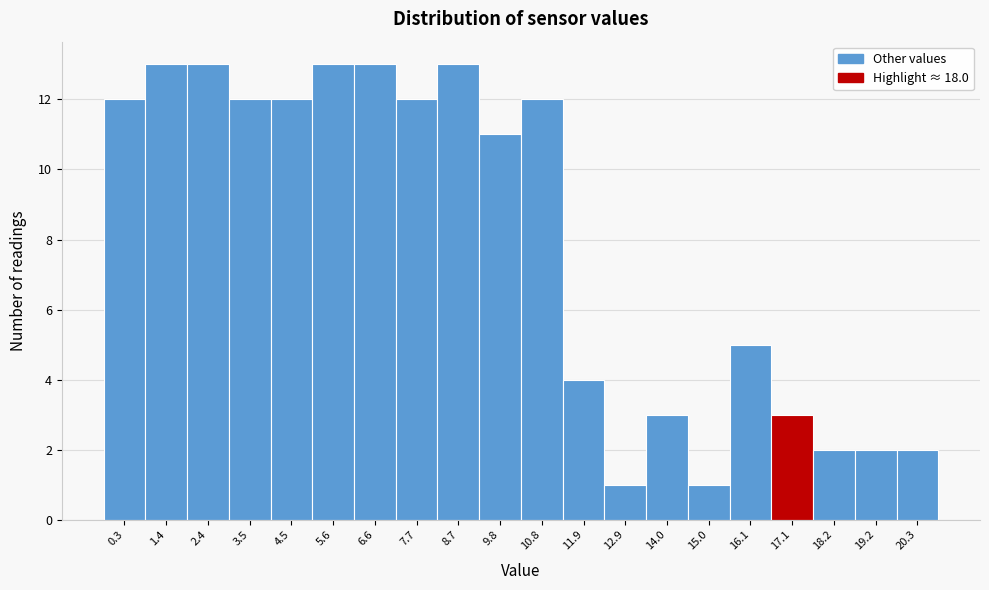

Reading left to right, transcribe all the data shown in this chart.

0.3=12	1.4=13	2.4=13	3.5=12	4.5=12	5.6=13	6.6=13	7.7=12	8.7=13	9.8=11	10.8=12	11.9=4	12.9=1	14.0=3	15.0=1	16.1=5	17.1=3	18.2=2	19.2=2	20.3=2